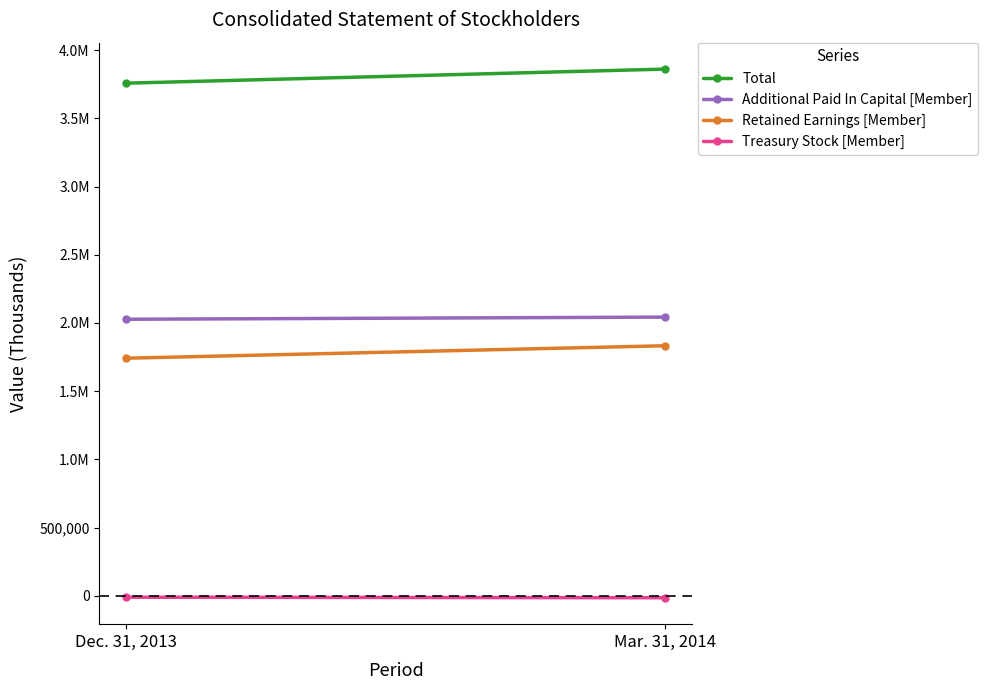

What value does the Retained Earnings [Member] series have at Mar. 31, 2014?

1832873